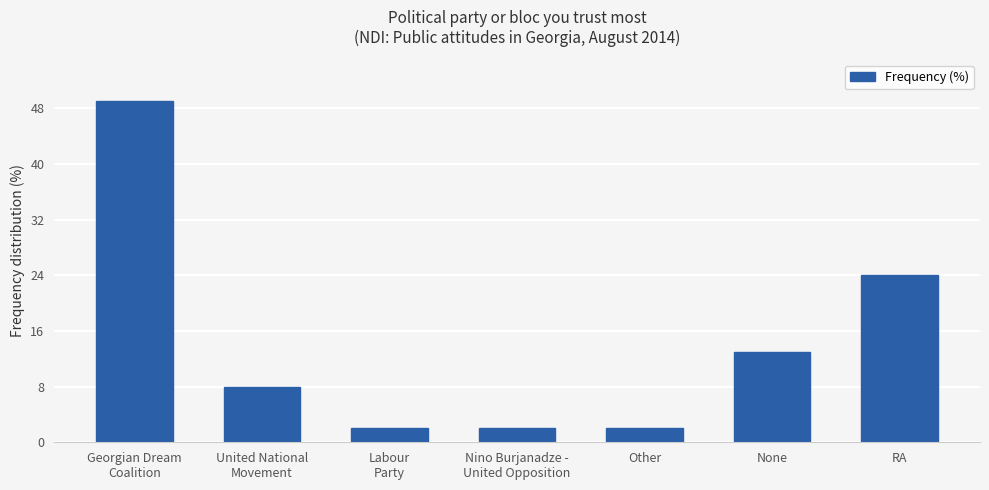

What is the maximum value shown in the chart?

49